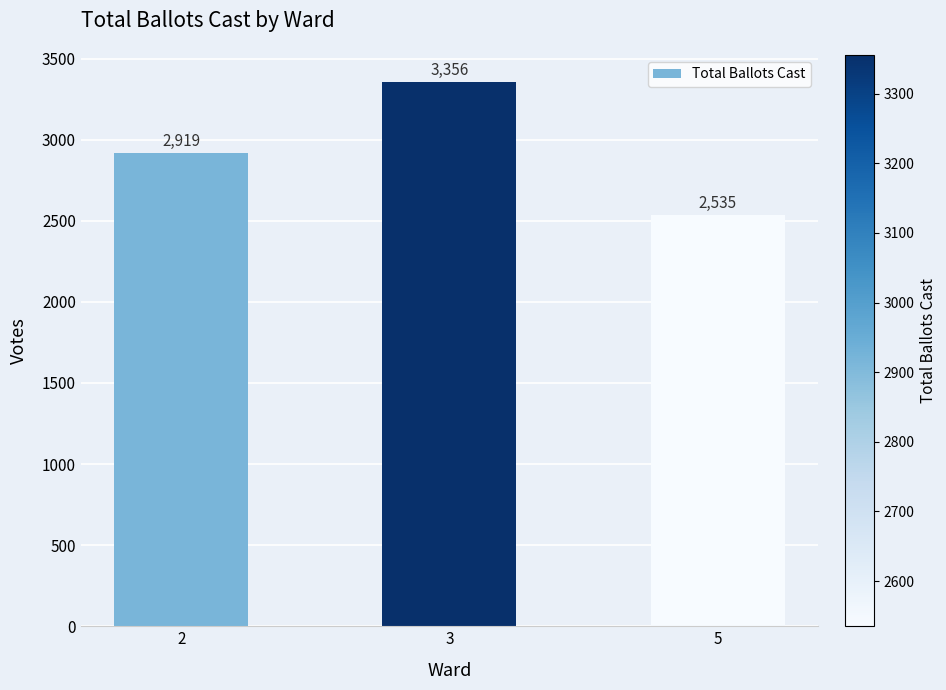

What is the maximum value shown in the chart?

3356